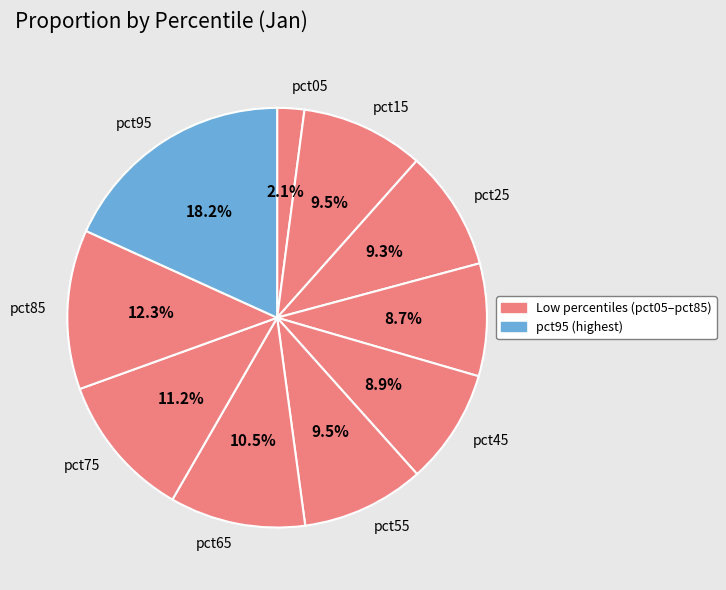

To the nearest percent, what is the average slice percentage?

10%